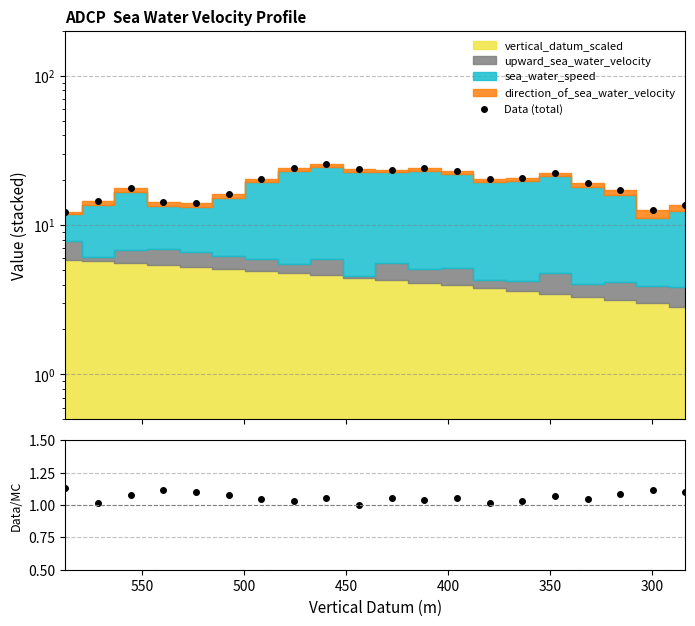

True or false: ratio has a value of 0.6 at 300.

False